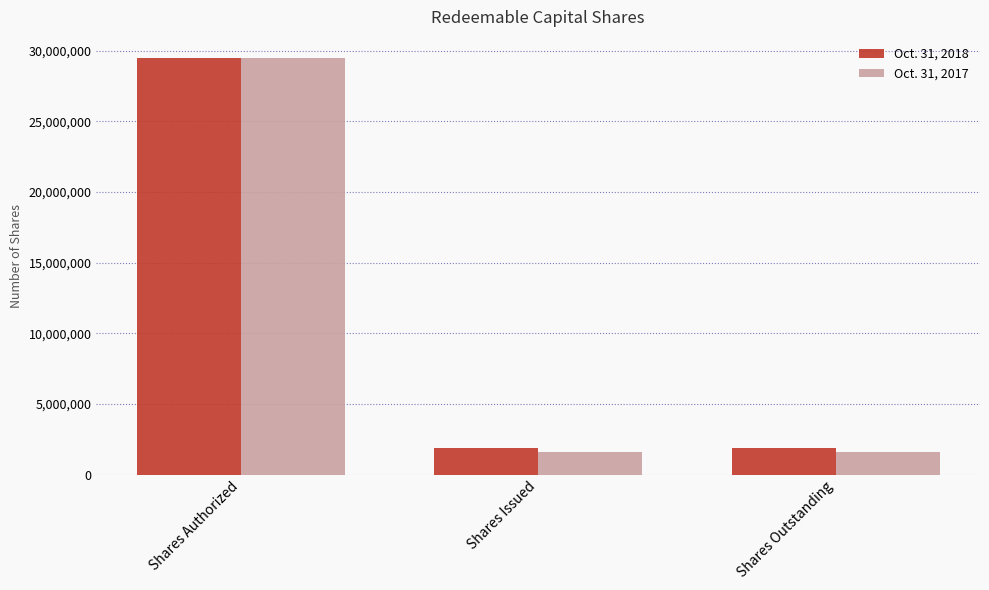

True or false: Oct. 31, 2018 has a value of 1900000 at Shares Outstanding.

True